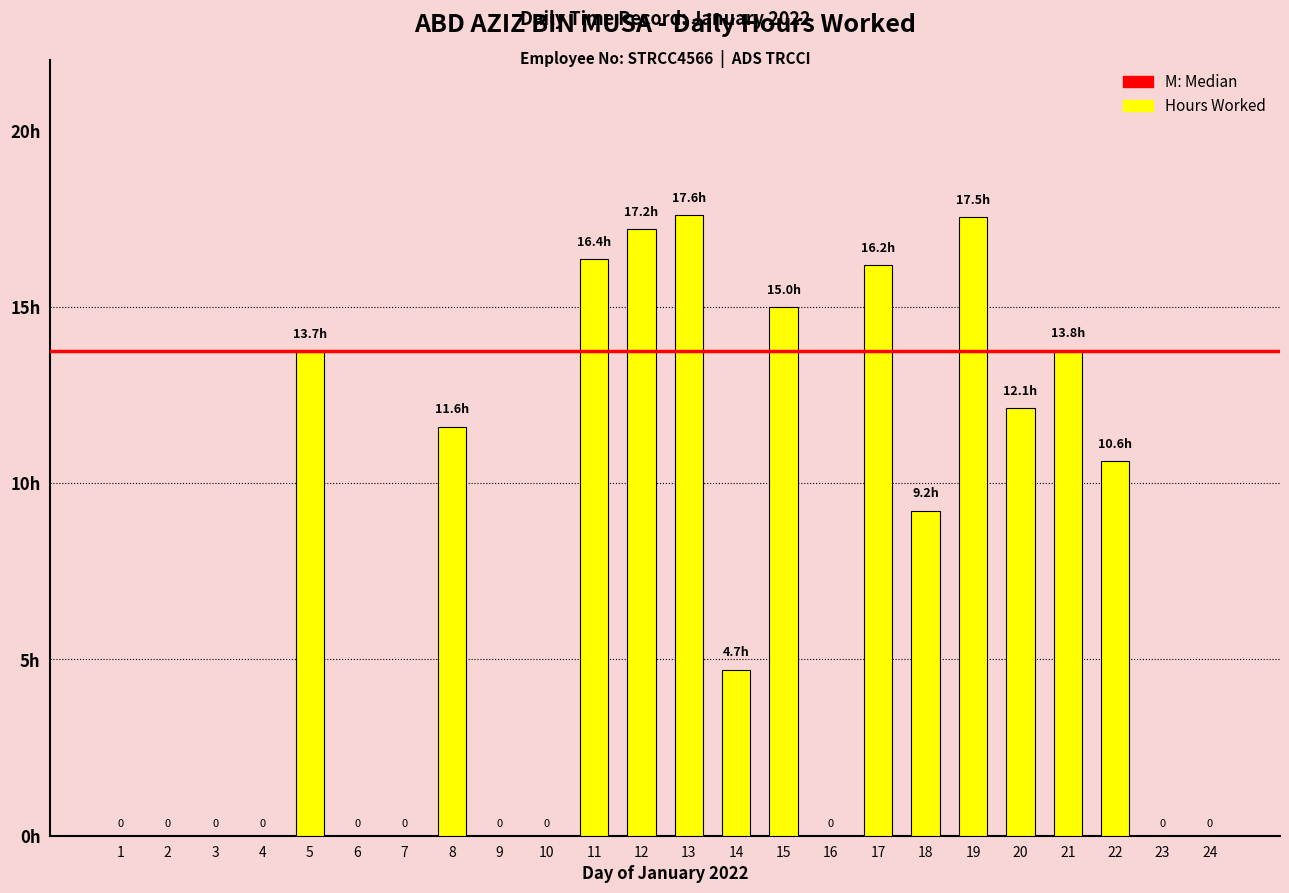

What is the maximum value shown in the chart?

17.6